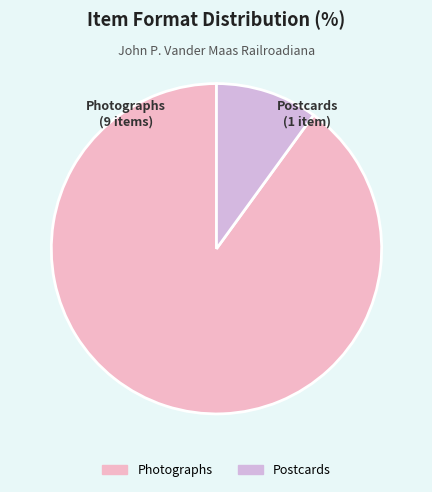

Which slice is the largest?

Photographs